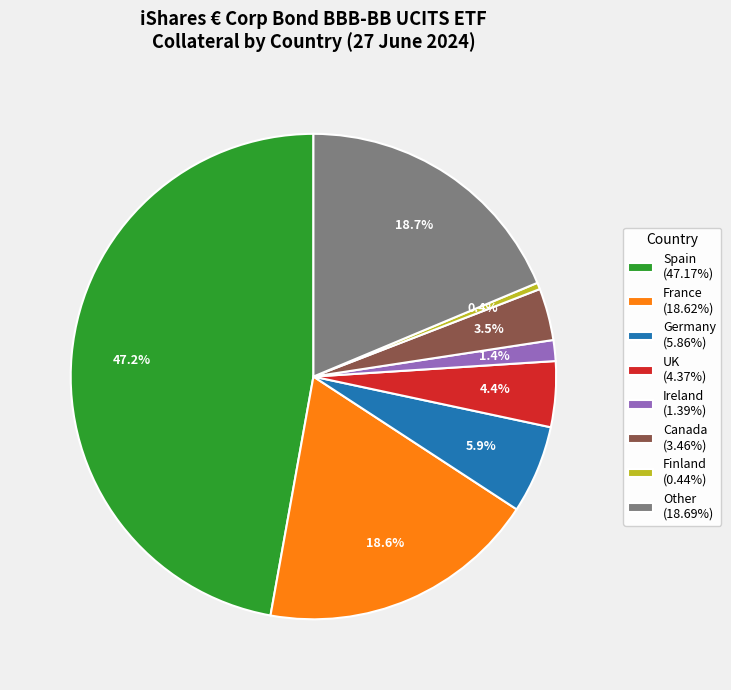

To the nearest percent, what is the difference between the largest and smallest slice percentages?

47%